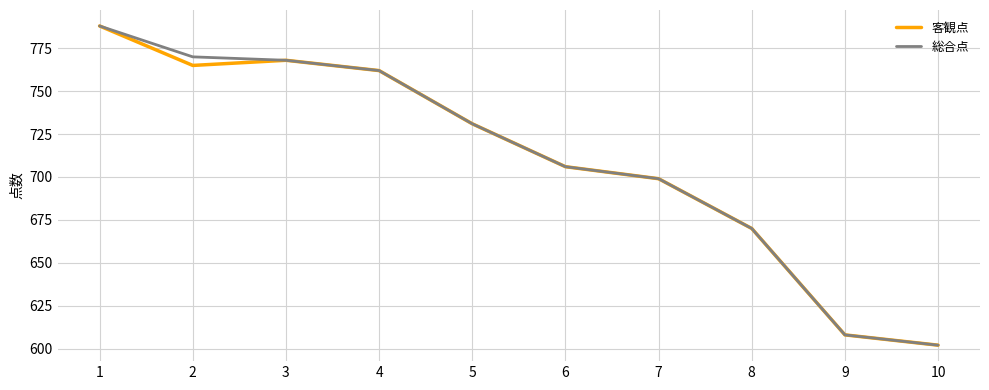

Read the 客観点 value at 3, to the nearest 50.

750